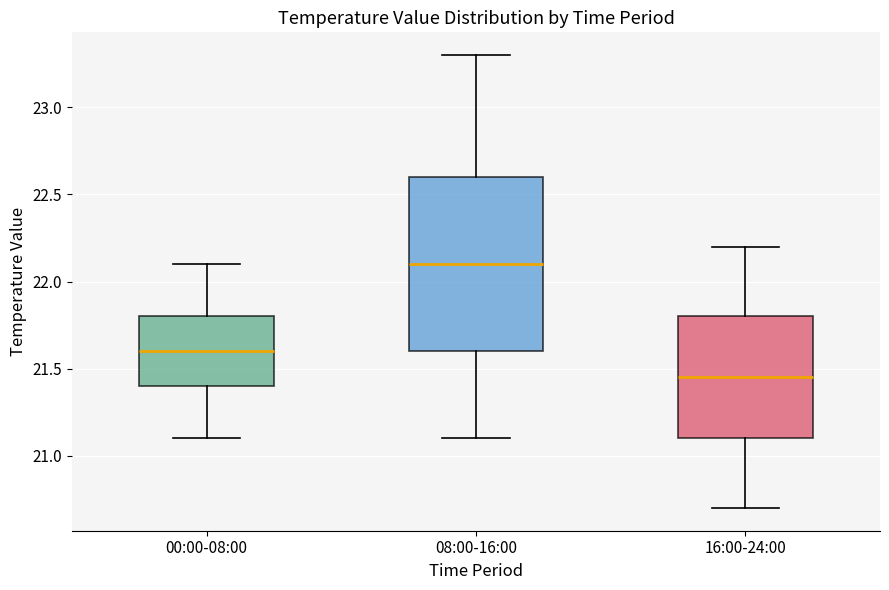

Which box has the highest median line?

08:00-16:00